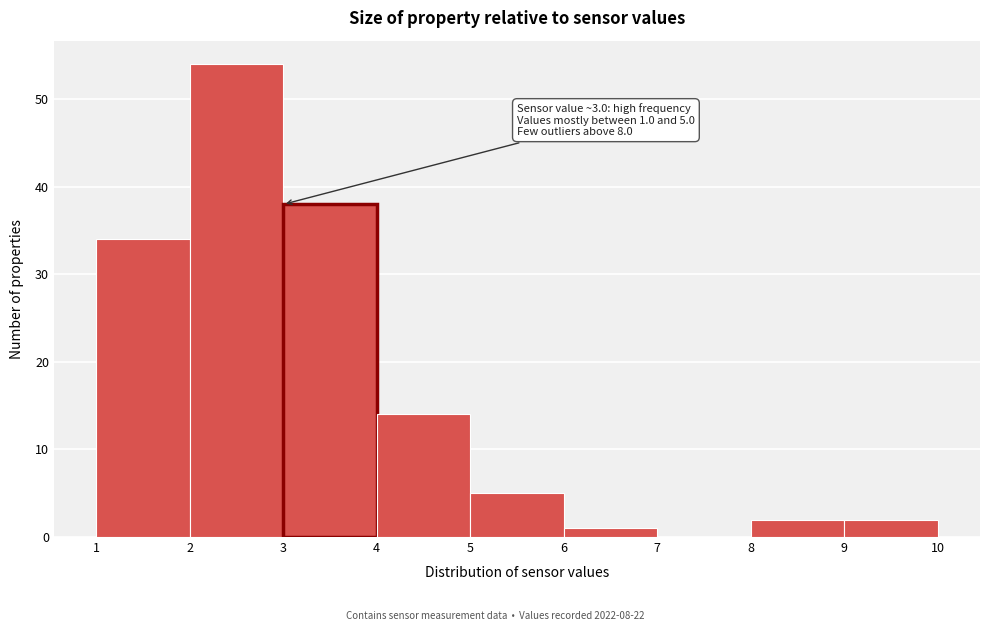

Which range on the x-axis has the tallest bar?

2 to 3